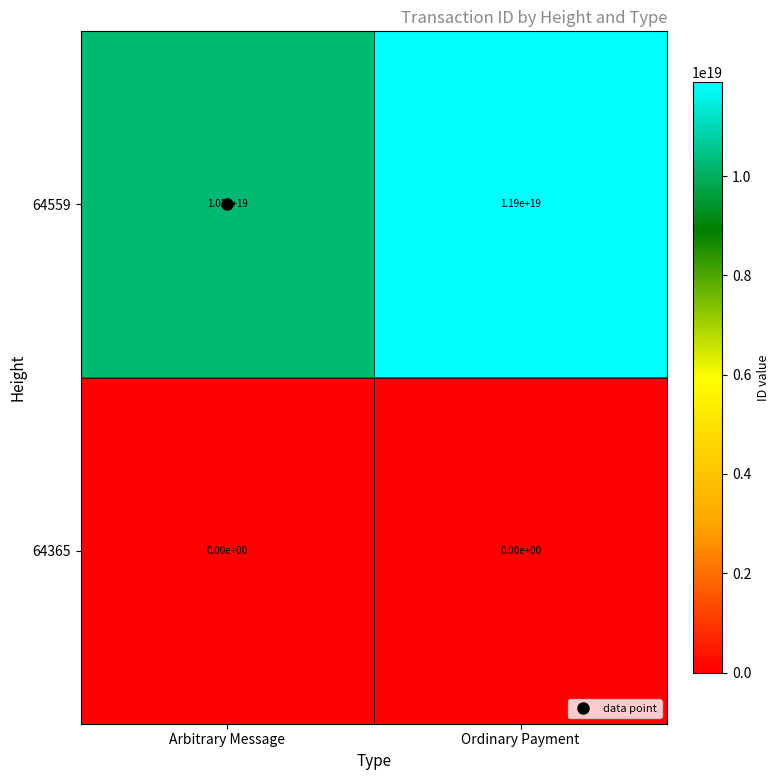

Which series changed the most between Arbitrary Message and Ordinary Payment?

64559